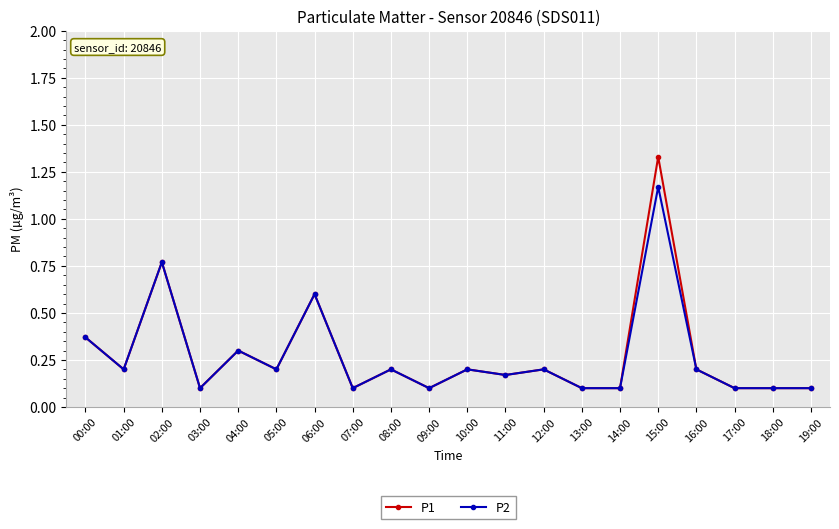

At which label does P1 reach its peak?

15:00